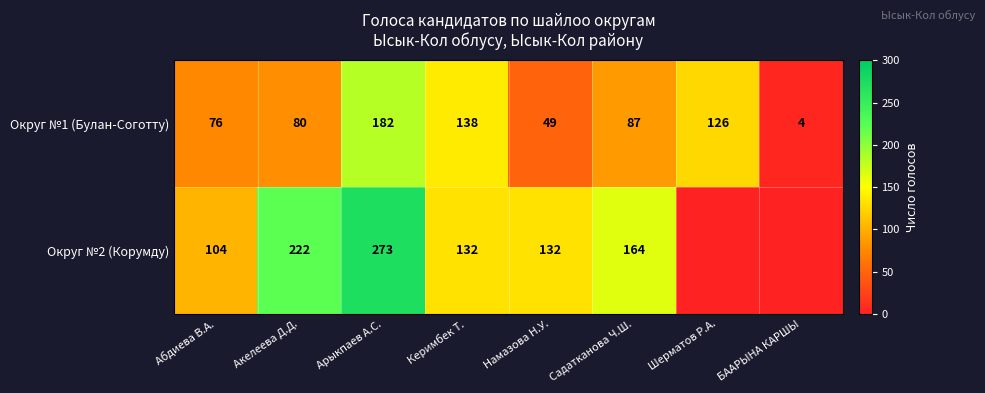

At which label is Округ №1 (Булан-Соготту) closest to 93?

Садатканова Ч.Ш.